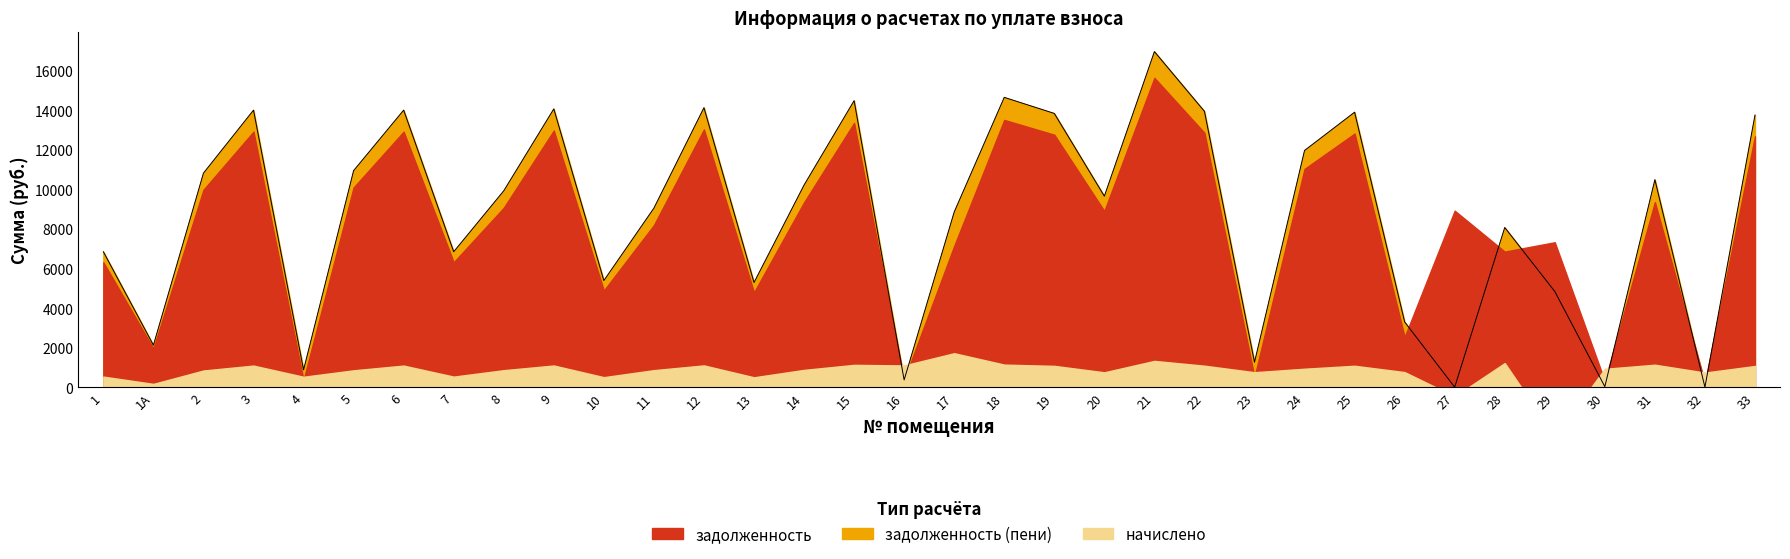

The задолженность series shows 95.1 at 4. True or false?

False